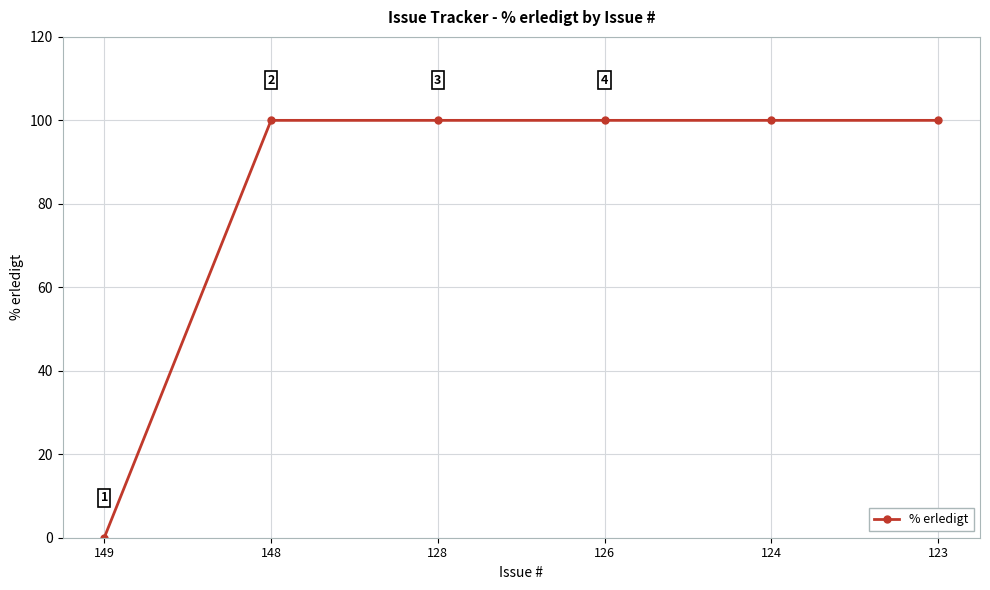

Reading left to right, transcribe all the data shown in this chart.

149=0	148=100	128=100	126=100	124=100	123=100